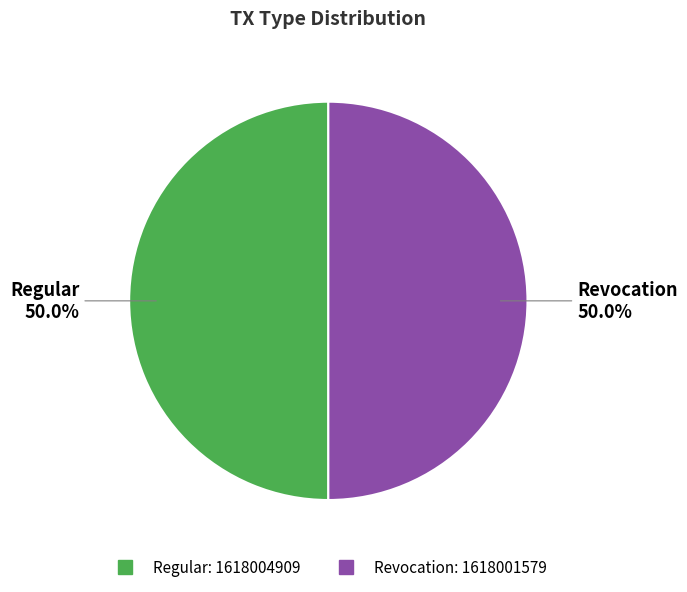

What is the ratio of the value at Revocation to the value at Regular?

1.0